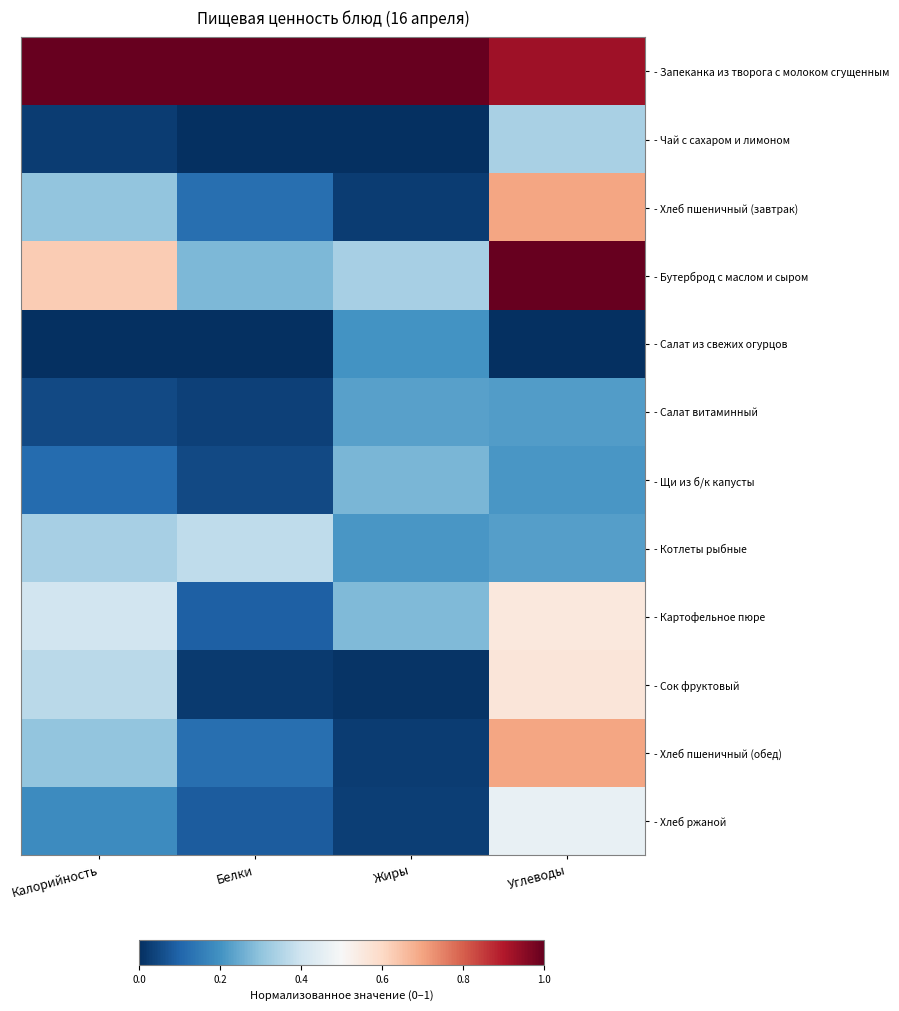

What is the maximum value shown in the chart?

1.0